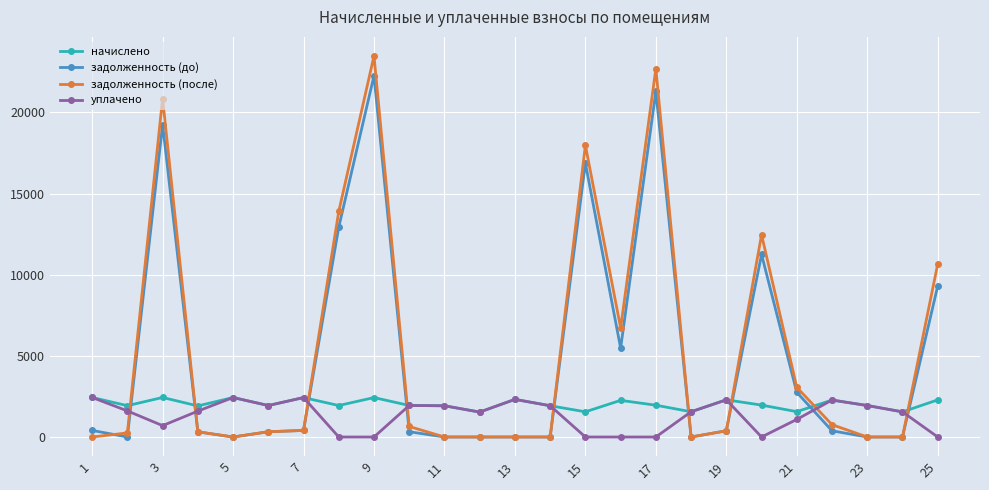

What is the sum of all уплачено values?

33486.1